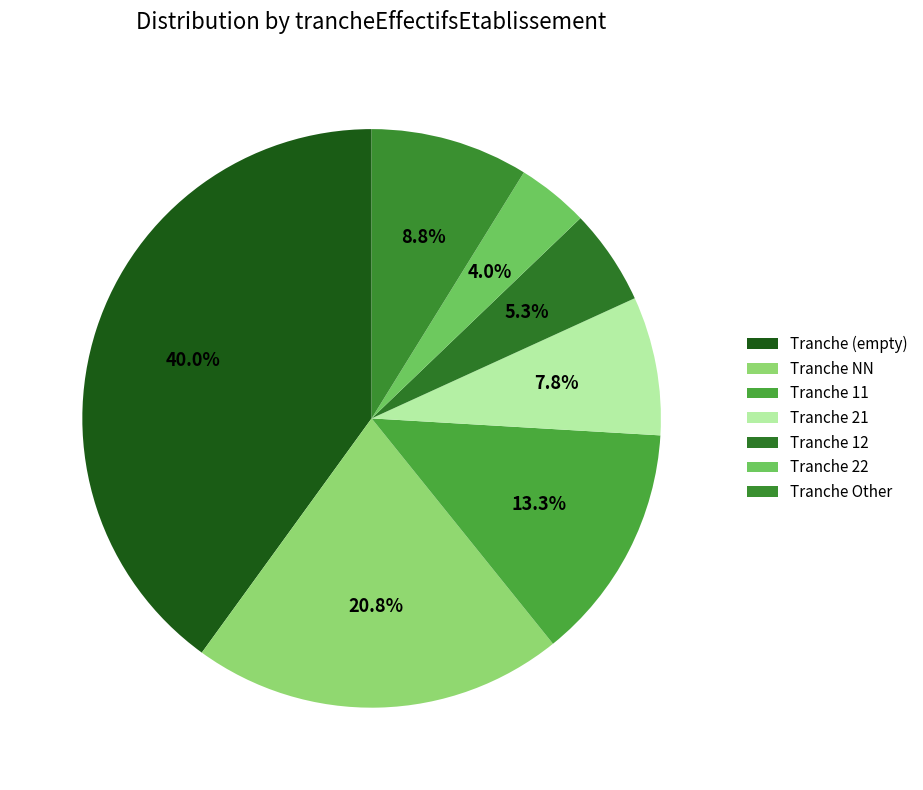

How many segments does this pie chart have?

7